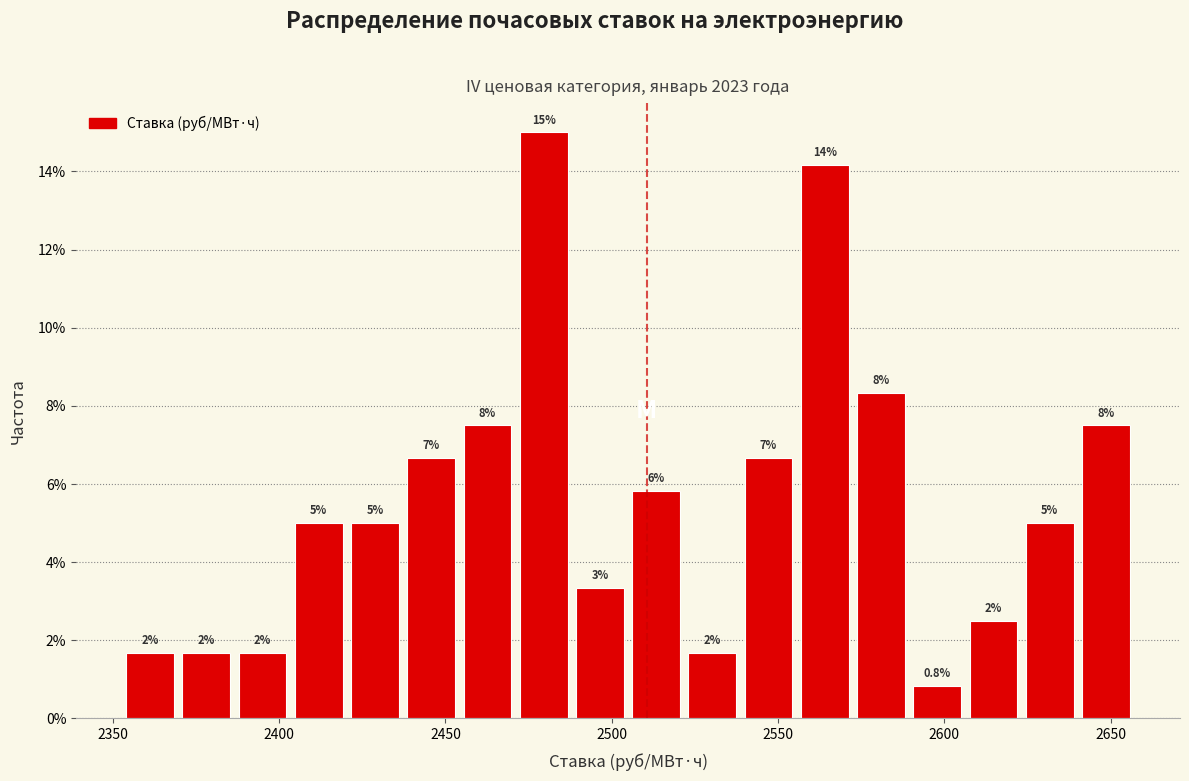

Read against the x-axis, roughly where is the centre of the tallest bar?

2480